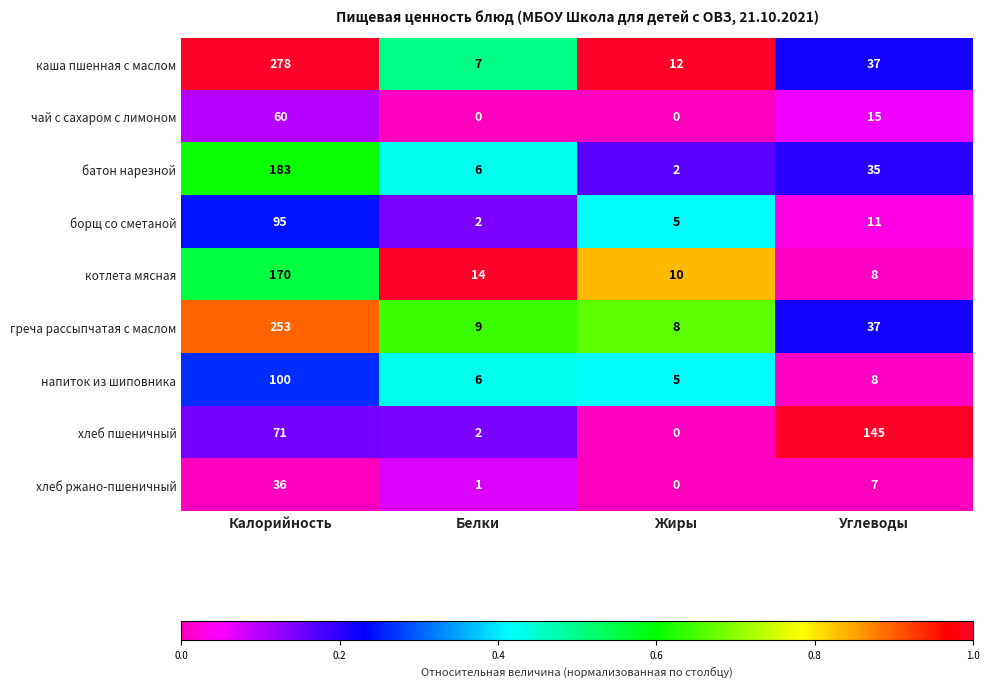

Between Калорийность and Жиры, which series saw the biggest shift?

каша пшенная с маслом